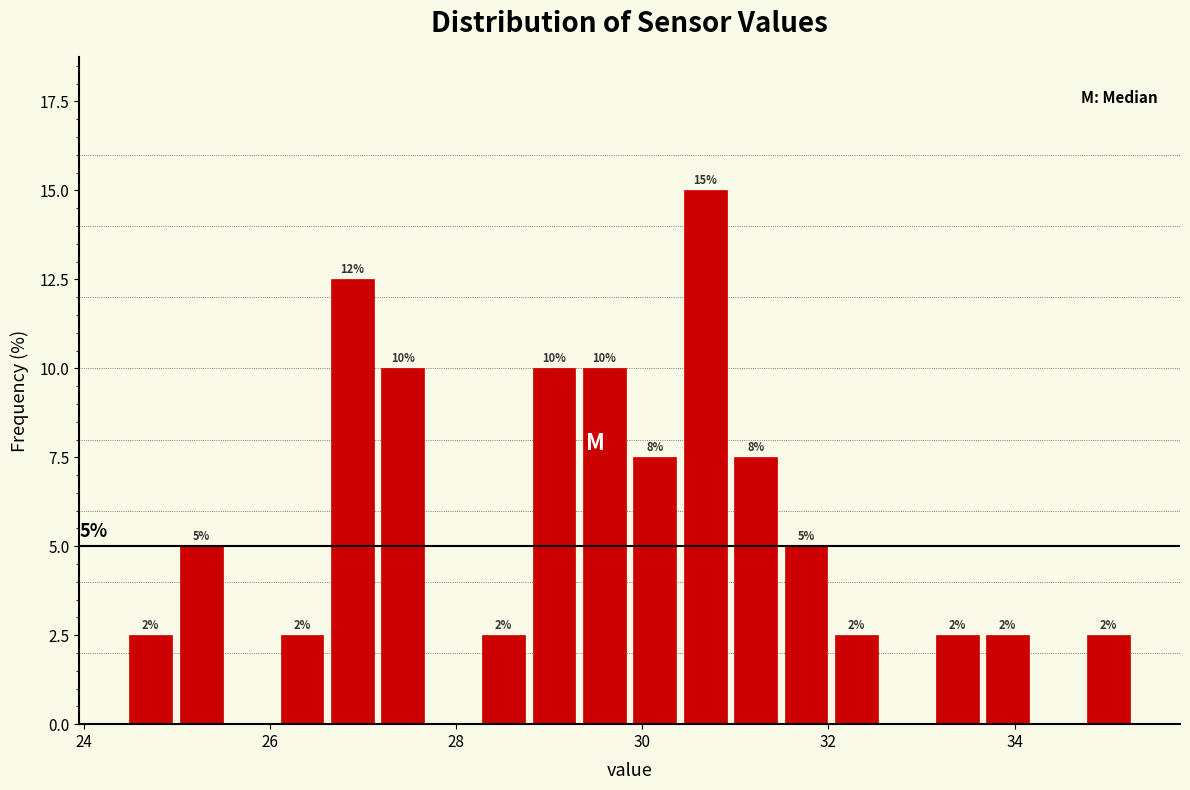

Around what value on the x-axis is the tallest bar? Give the approximate position of its centre, as read against the axis.

30.6